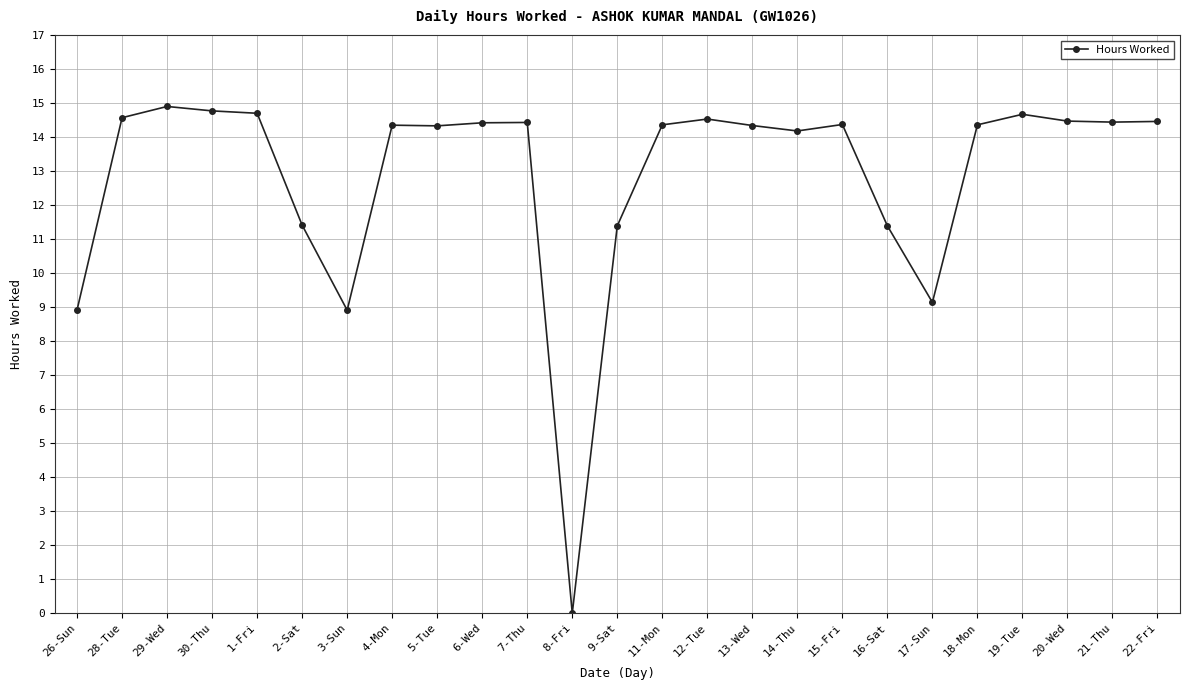

What is the difference between the values at 22-Fri and 1-Fri?

0.2